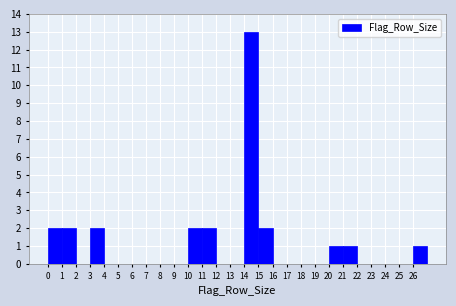

Over which range of the x-axis is the bar tallest?

14 to 15